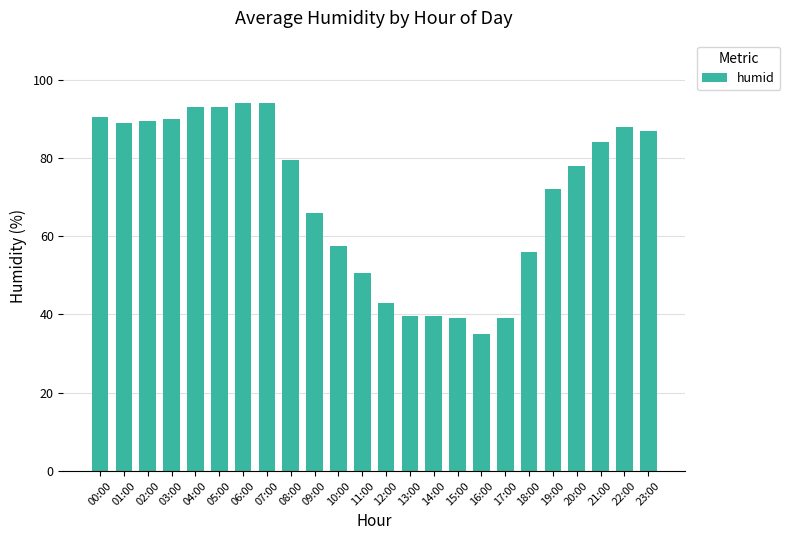

What is the average value?

70.3